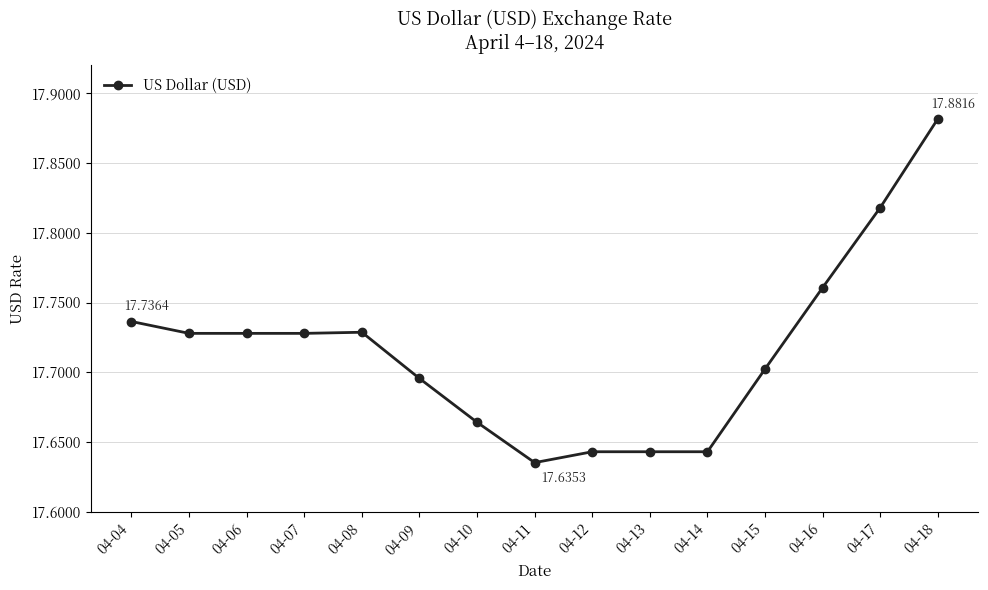

Approximately how many times larger is the value at 04-11 compared to 04-08?

1.0